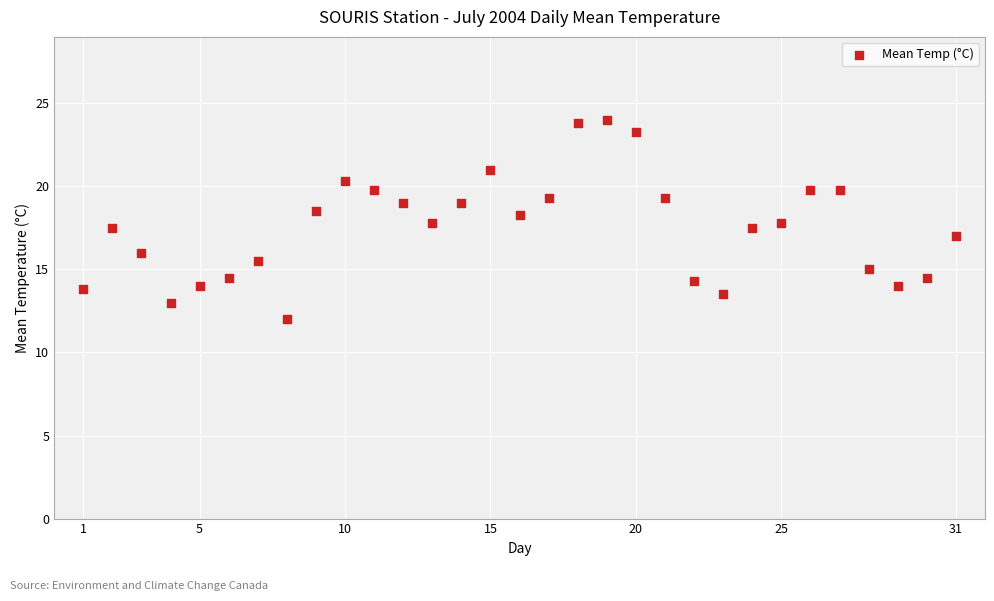

What is the range of Y values (max minus min)?

12.0